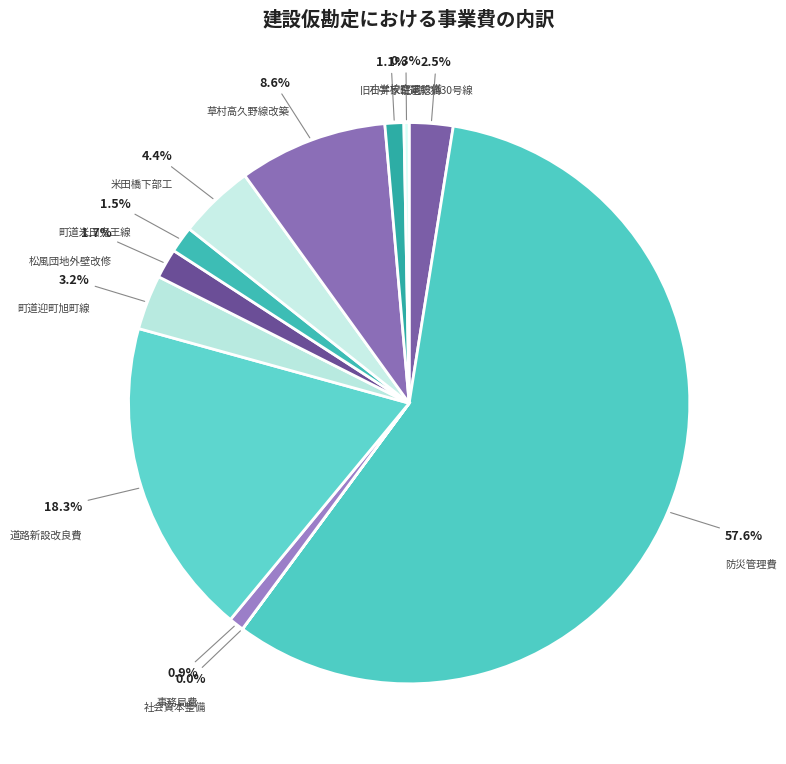

Do 町道迎町旭町線 and 事務局費 together represent more than half of the pie?

No